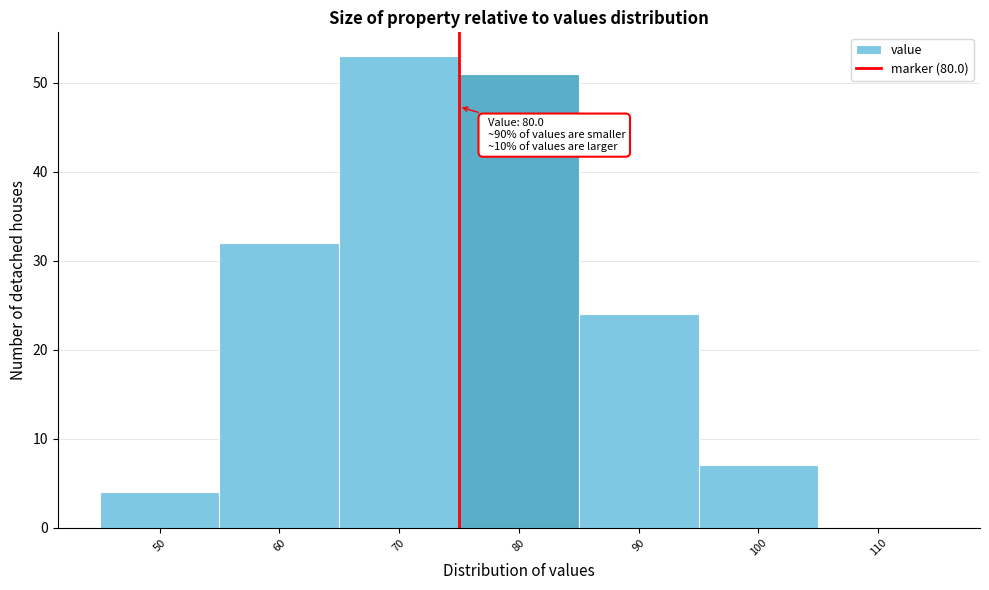

Reading right to left, transcribe all the data shown in this chart.

110=0	100=7	90=24	80=51	70=53	60=32	50=4